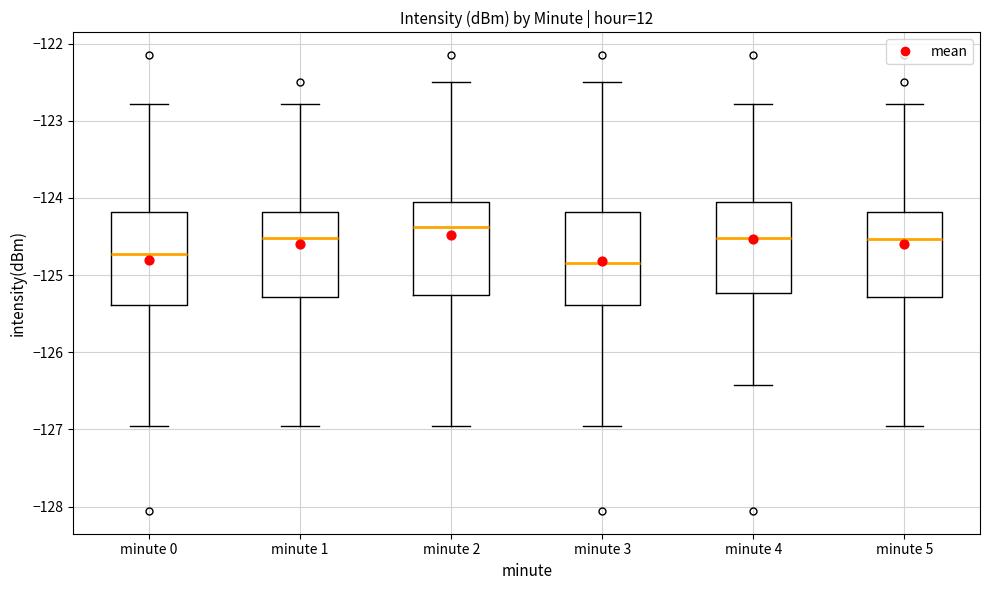

Which box's median line is the highest?

minute 2